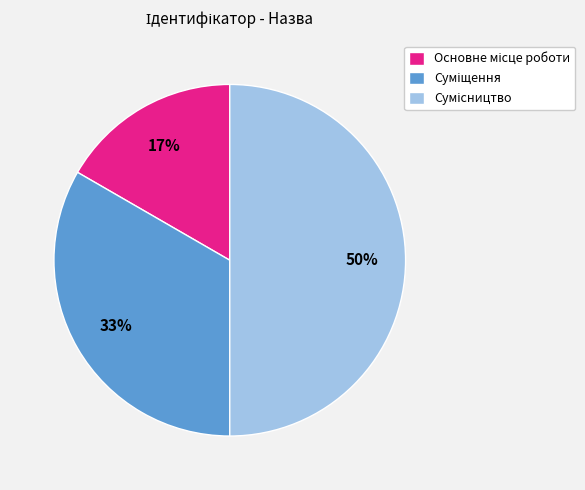

To the nearest percent, what is the difference between the largest and smallest slice percentages?

33%